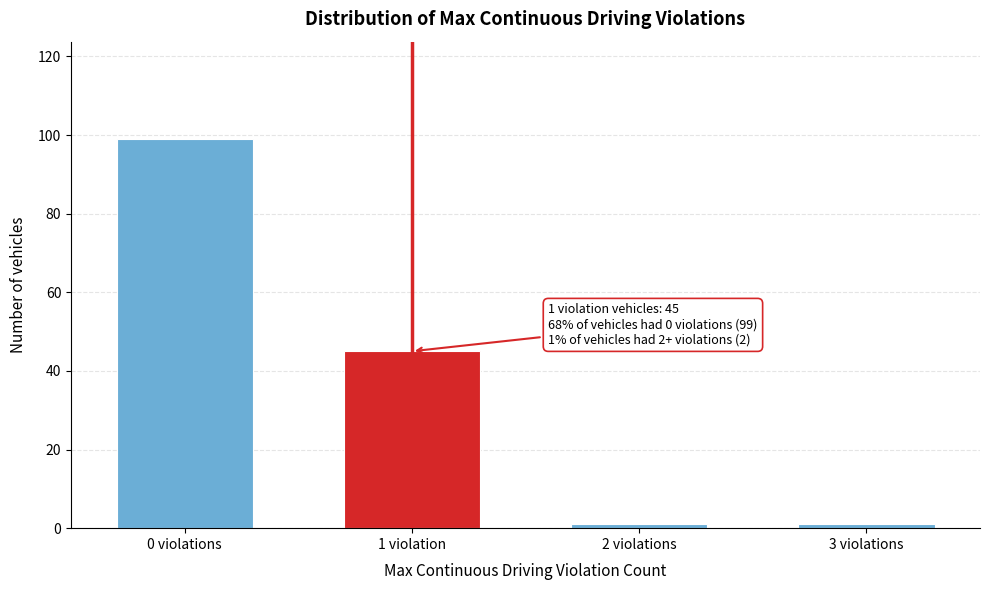

Reading right to left, what are all the values shown in this chart?

3 violations=1	2 violations=1	1 violation=45	0 violations=99